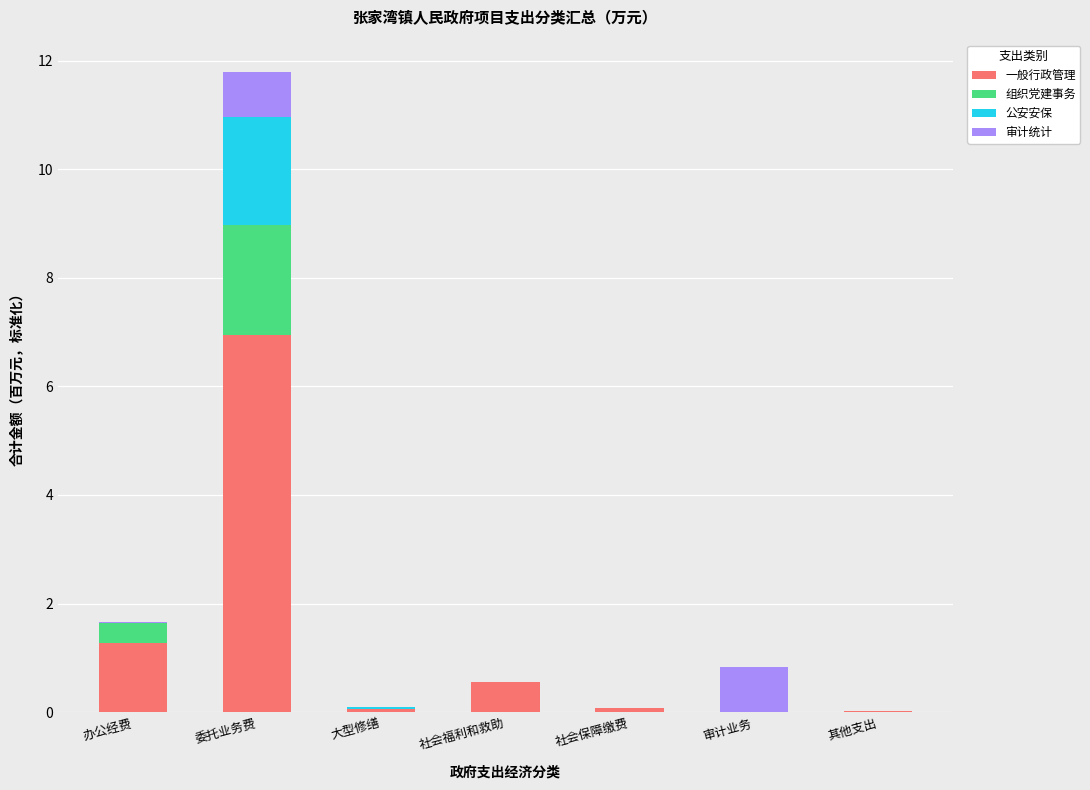

What is the total value across all series at 委托业务费?

11.8